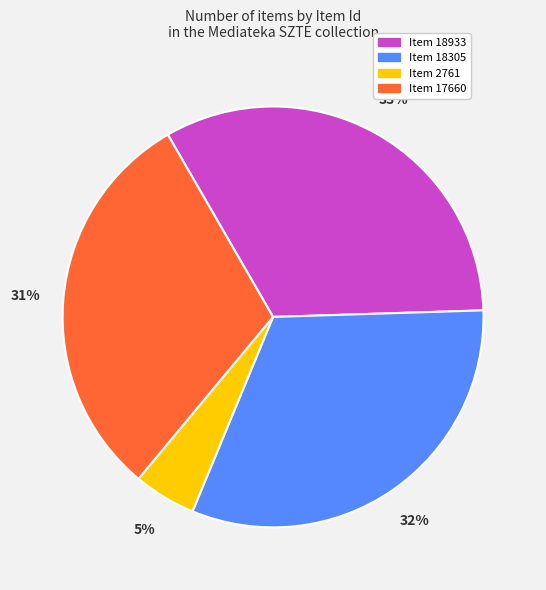

Is there a majority slice in this chart?

No